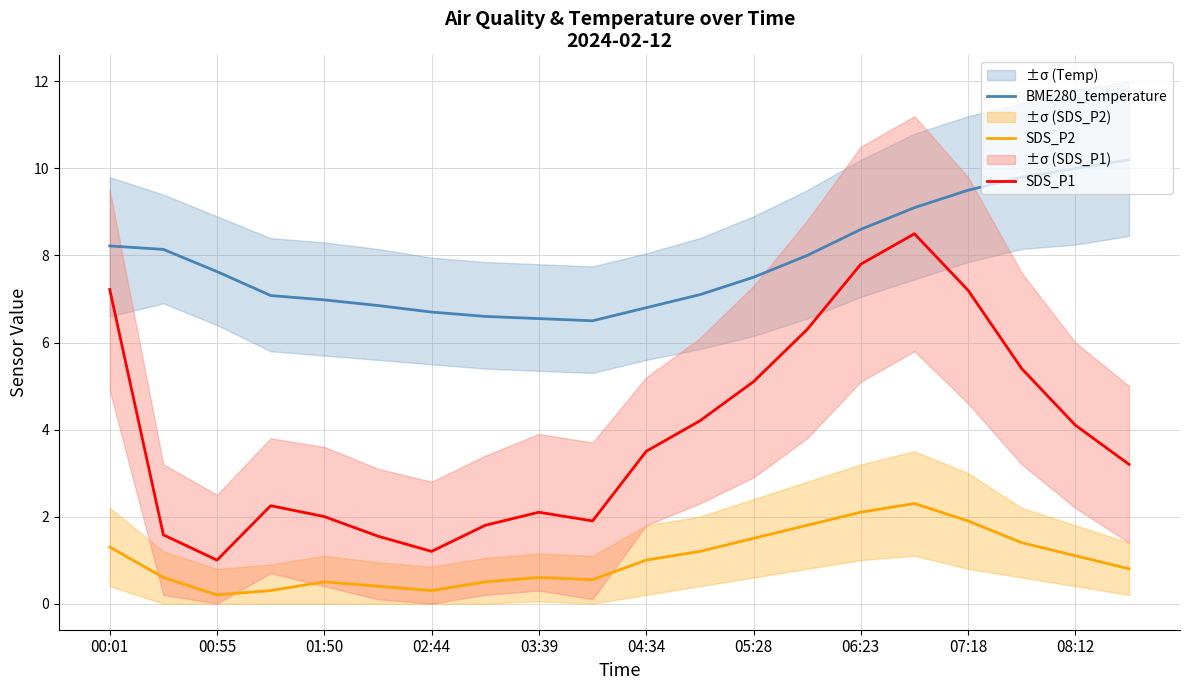

Which series has the widest spread of values?

SDS_P1